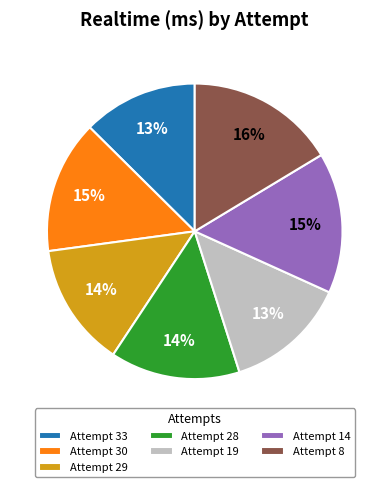

Which has a higher value, Attempt 14 or Attempt 33?

Attempt 14